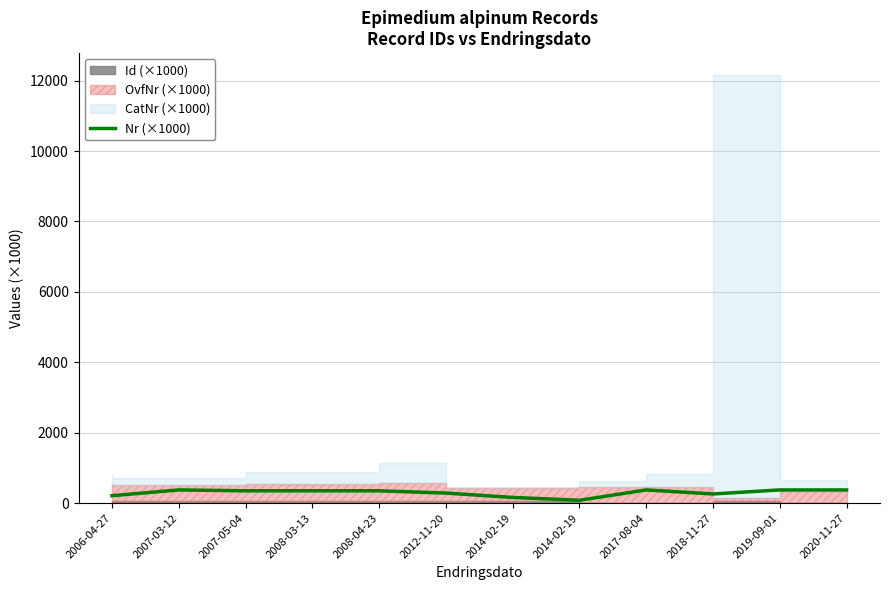

Between 2006-04-27 and 2008-03-13, which is larger?

2008-03-13